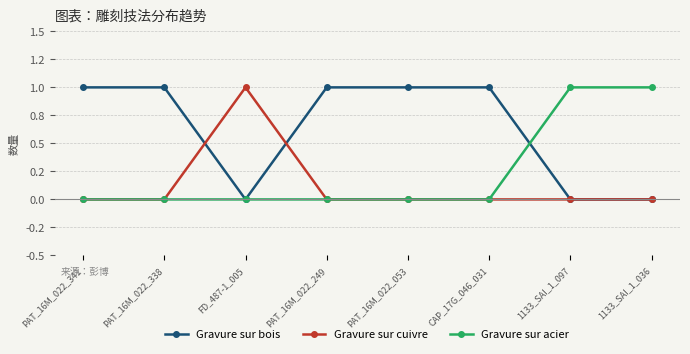

Which series has the largest range (max minus min)?

Gravure sur bois